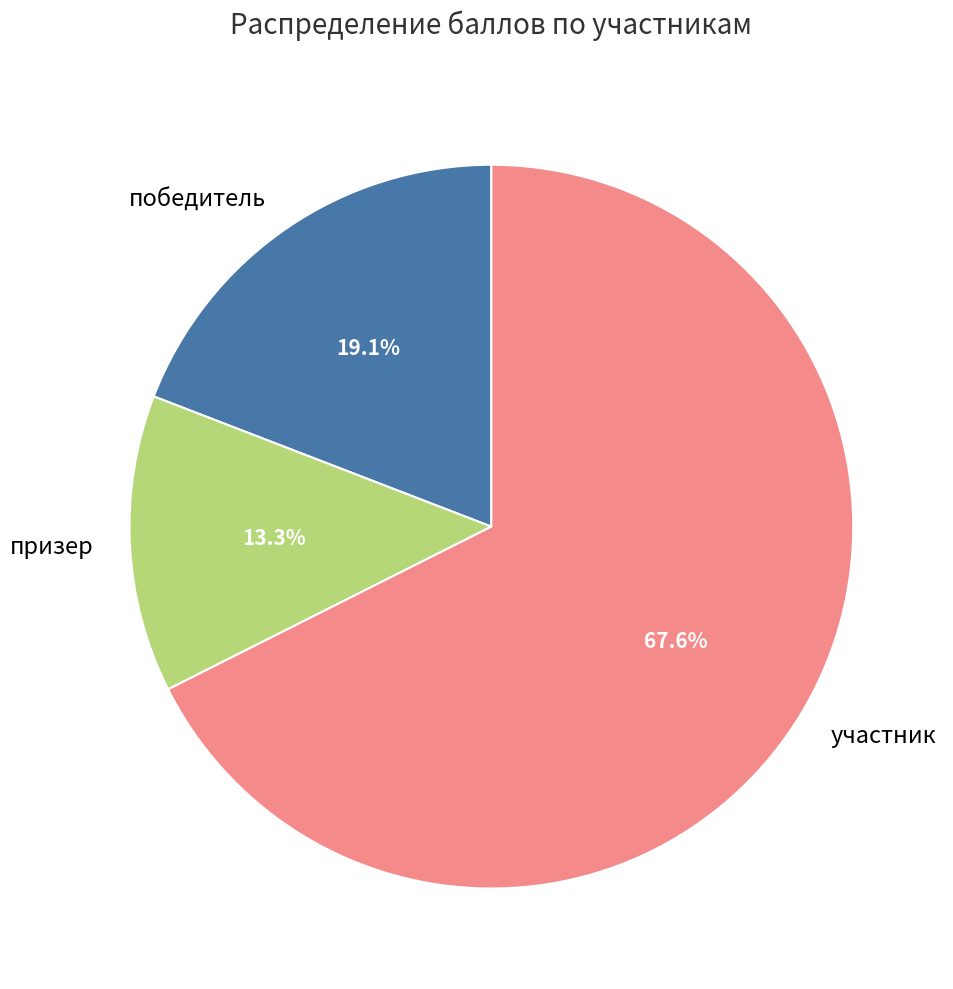

Which category accounts for the majority?

участник